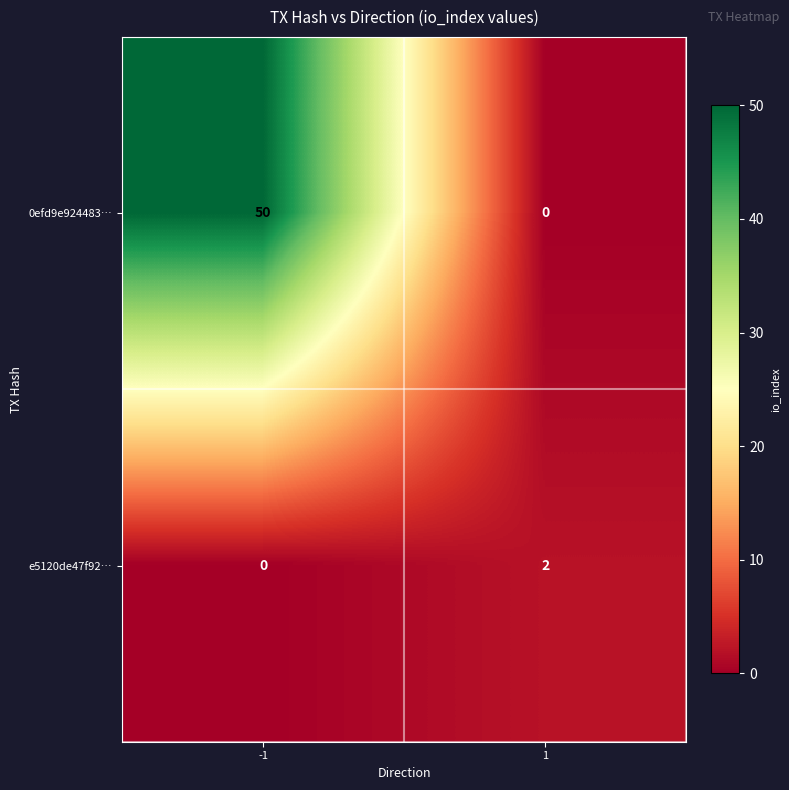

True or false: e5120de47f92… has a value of 0 at -1.

True